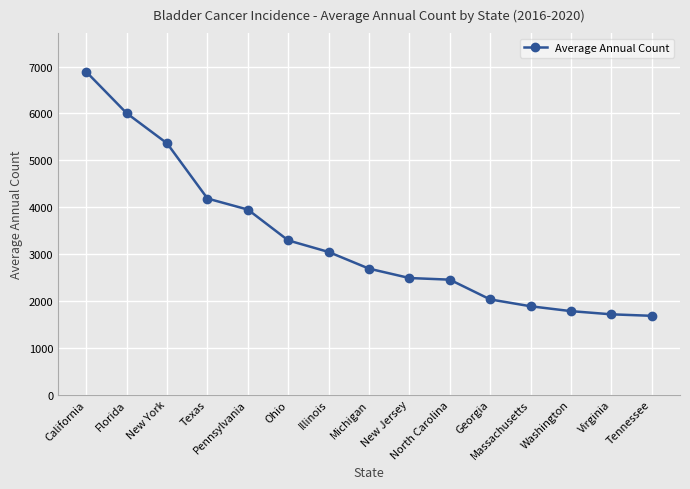

Which label corresponds to the largest value in the chart?

California